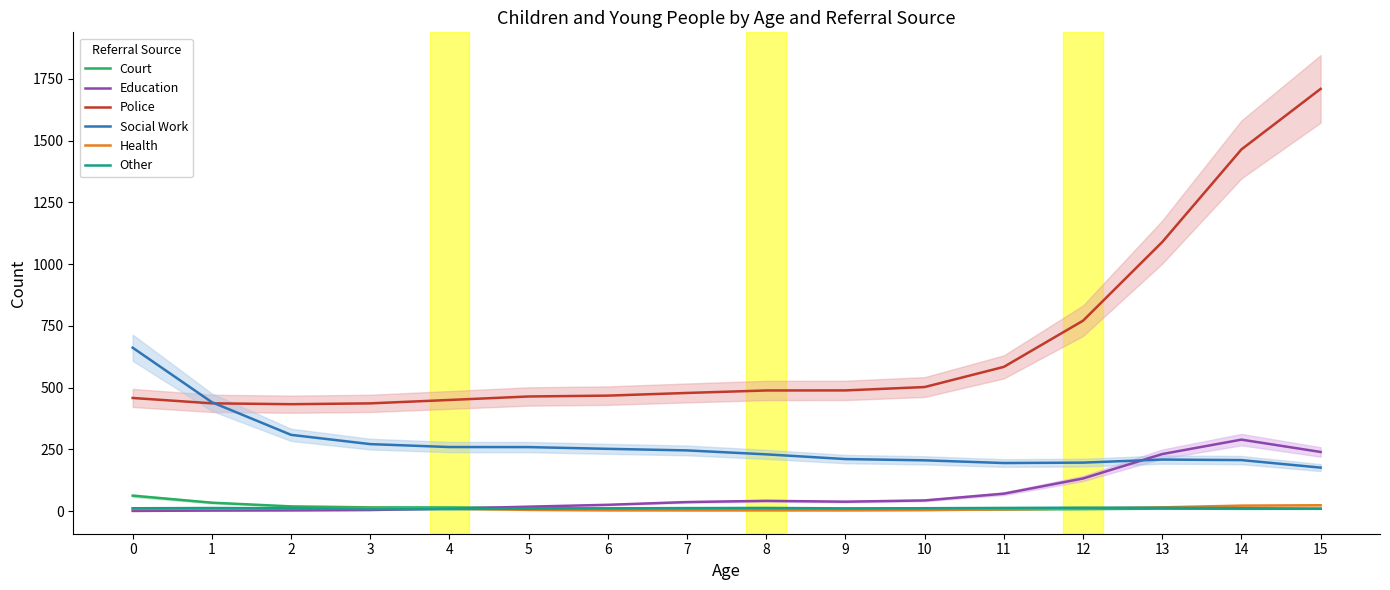

How many distinct data groups are displayed?

6